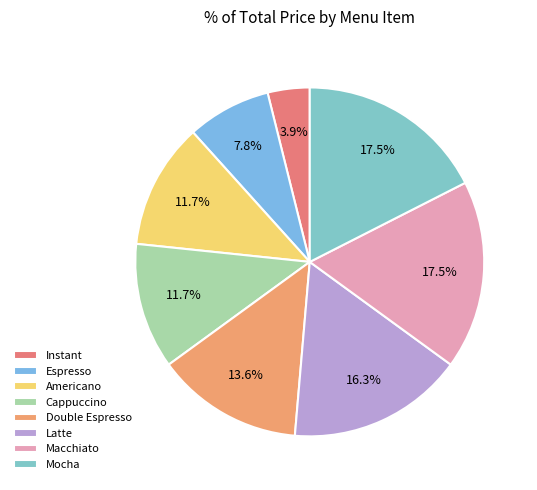

Which slice is the smallest?

Instant